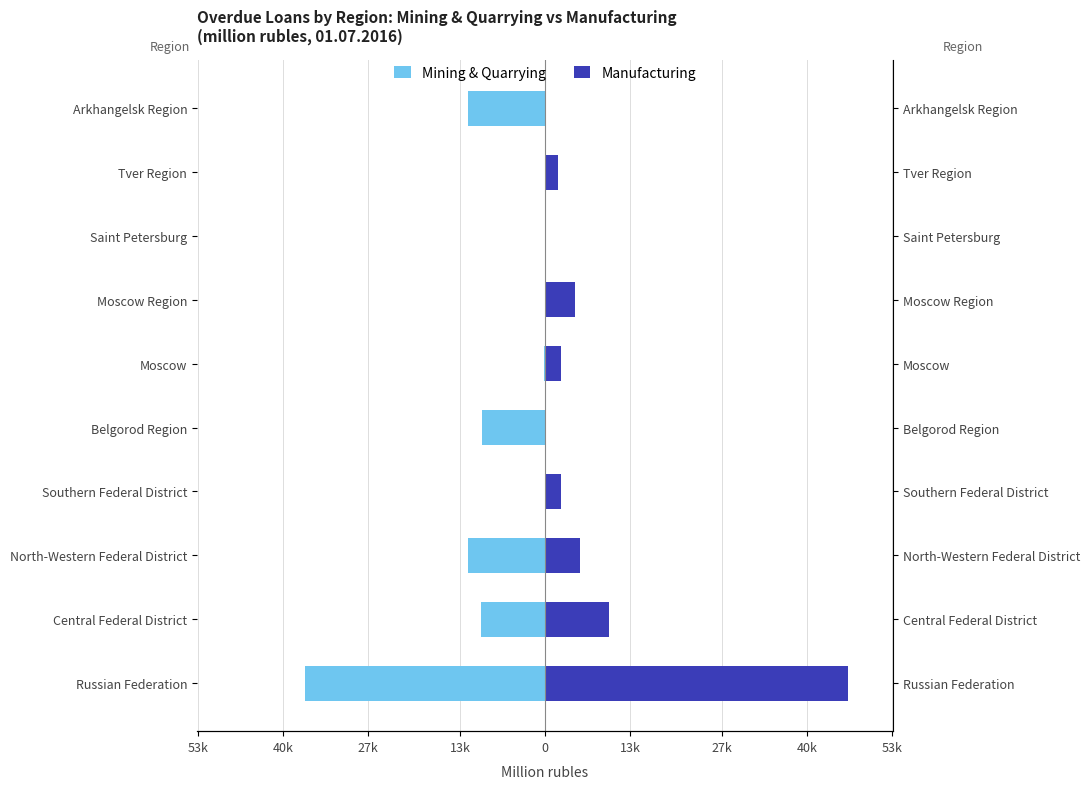

At Saint Petersburg, list the series in order from largest to smallest.

Manufacturing, Mining & Quarrying